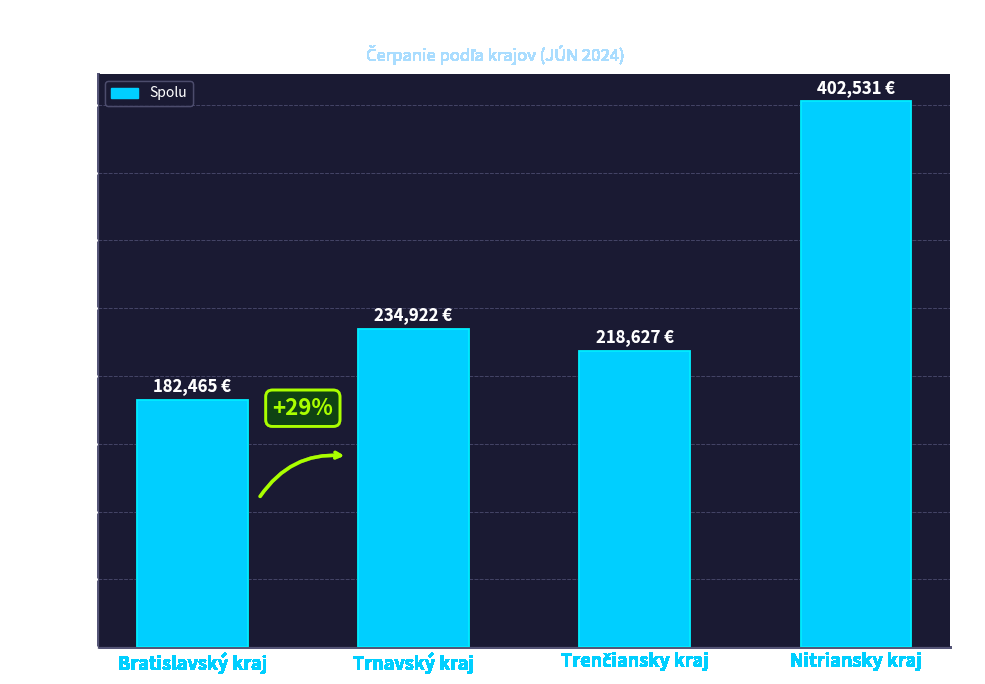

The chart shows a value of 234922.1 at Trnavský kraj. True or false?

True